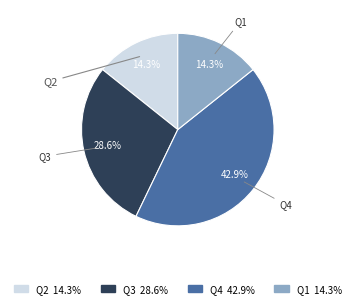

How many segments does this pie chart have?

4